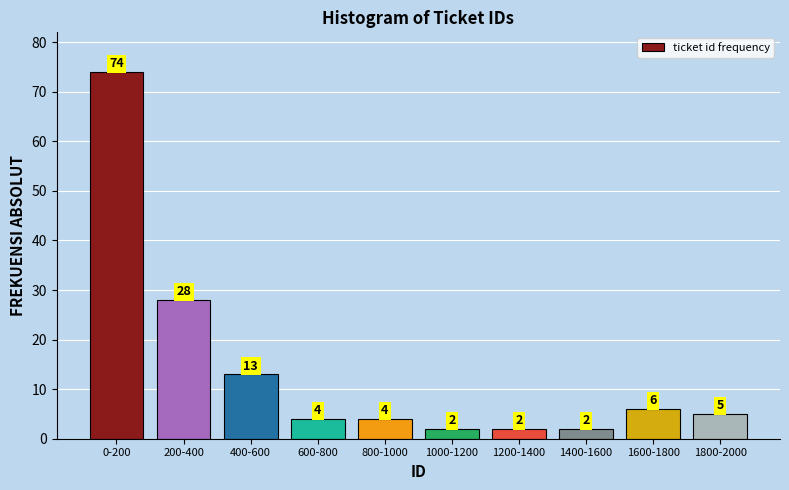

Reading left to right, what are all the values shown in this chart?

74	28	13	4	4	2	2	2	6	5